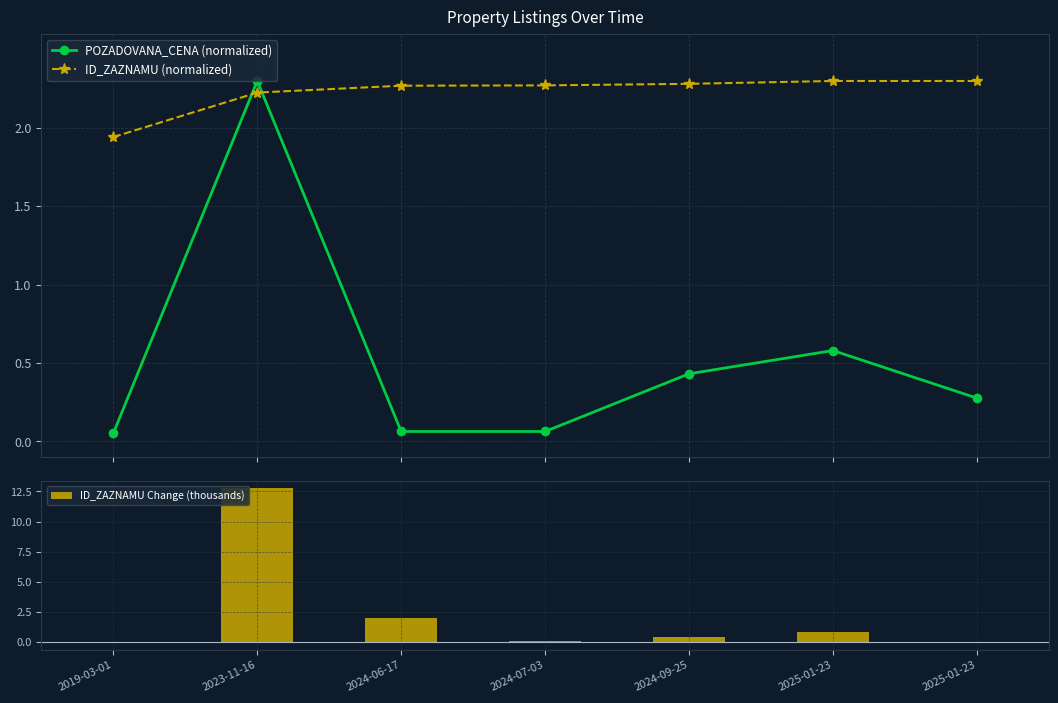

Between 2024-07-03 and 2024-09-25, which series saw the biggest shift?

POZADOVANA_CENA (normalized)